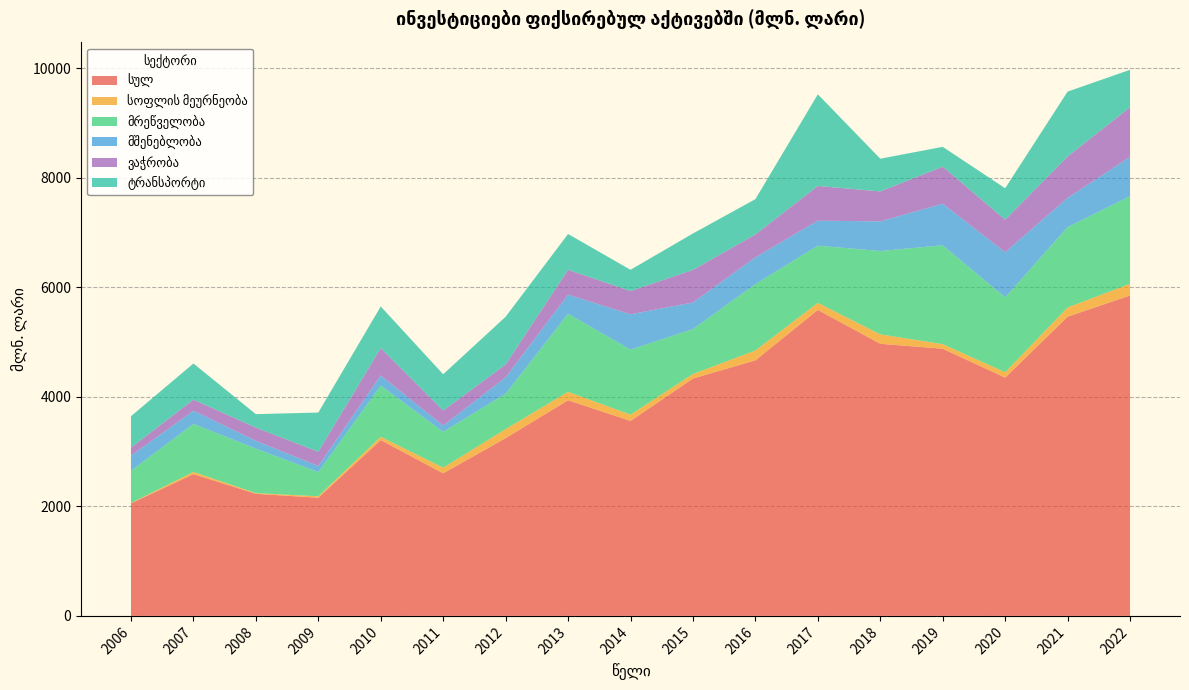

Reading right to left, transcribe all the data shown in this chart.

სულ: 5849.5	5461.7	4350.1	4877.3	4967.8	5586.1	4665.4	4333.6	3559.6	3937.3	3245.6	2602.5	3210.1	2157.8	2229.0	2588.4	2054.7
სოფლის მეურნეობა: 211.9	169.0	98.1	83.4	171.7	128.3	179.9	82.3	114.3	153.5	164.0	103.9	59.2	26.3	12.4	40.2	5.5
მრეწველობა: 1601.1	1467.2	1367.9	1804.5	1521.8	1044.0	1211.6	820.4	1186.9	1425.6	645.9	653.6	936.5	441.6	813.1	876.5	589.2
მშენებლობა: 716.9	534.5	822.9	759.4	540.6	456.4	489.5	485.0	644.7	349.1	300.1	114.6	183.2	110.7	142.2	240.4	276.6
ვაჭრობა: 908.1	753.9	594.0	676.1	547.0	634.1	417.2	595.0	425.4	453.1	234.7	273.8	501.4	260.3	241.3	202.5	145.8
ტრანსპორტი: 681.5	1184.7	573.8	362.0	597.3	1672.6	644.2	665.0	387.4	653.1	870.7	662.7	758.7	715.6	245.0	659.9	573.2